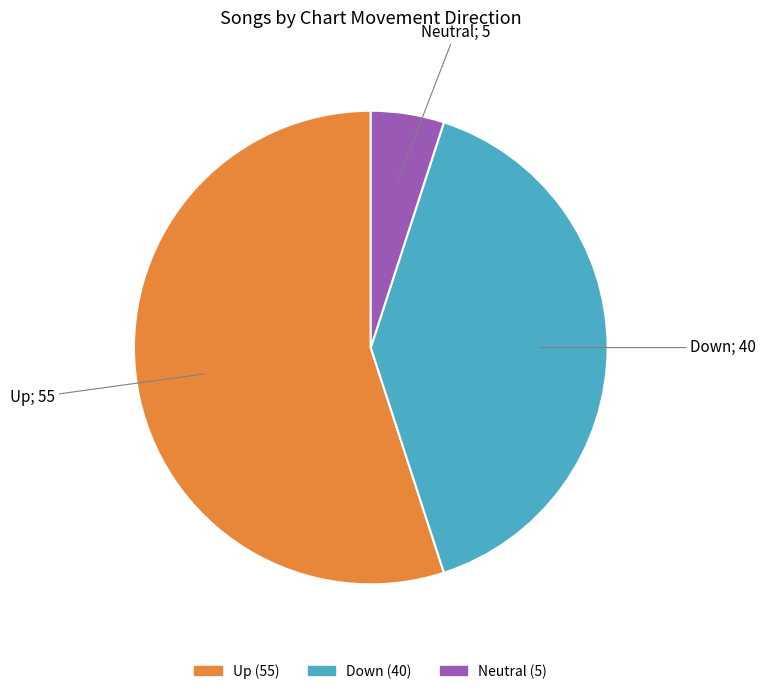

Is there a majority slice in this chart?

Yes